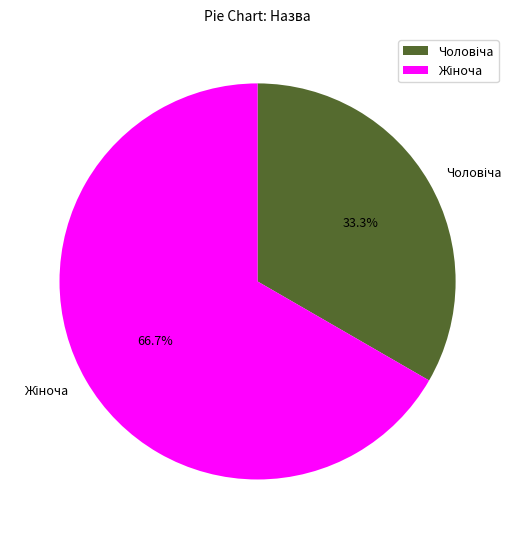

Is there a majority slice in this chart?

Yes